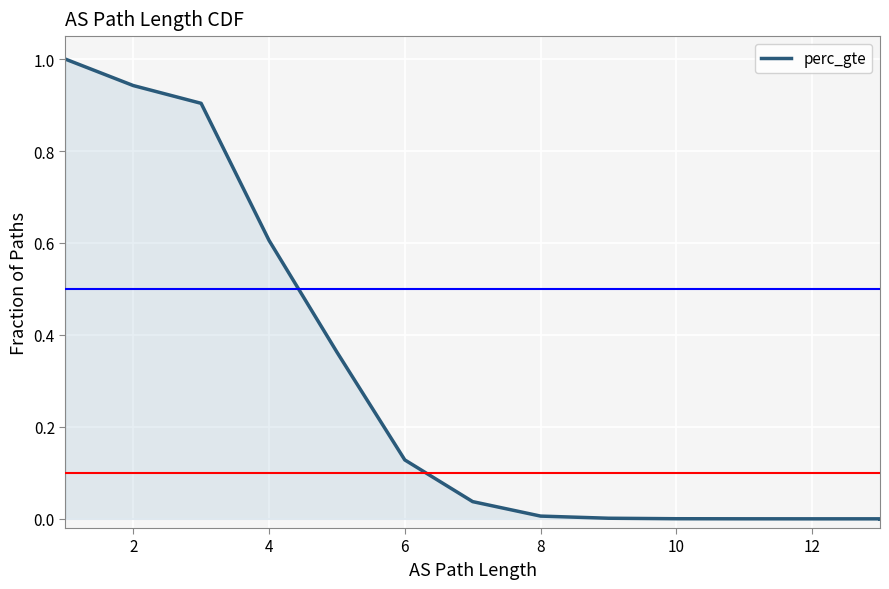

What is the difference between the second highest and second lowest values?

0.9